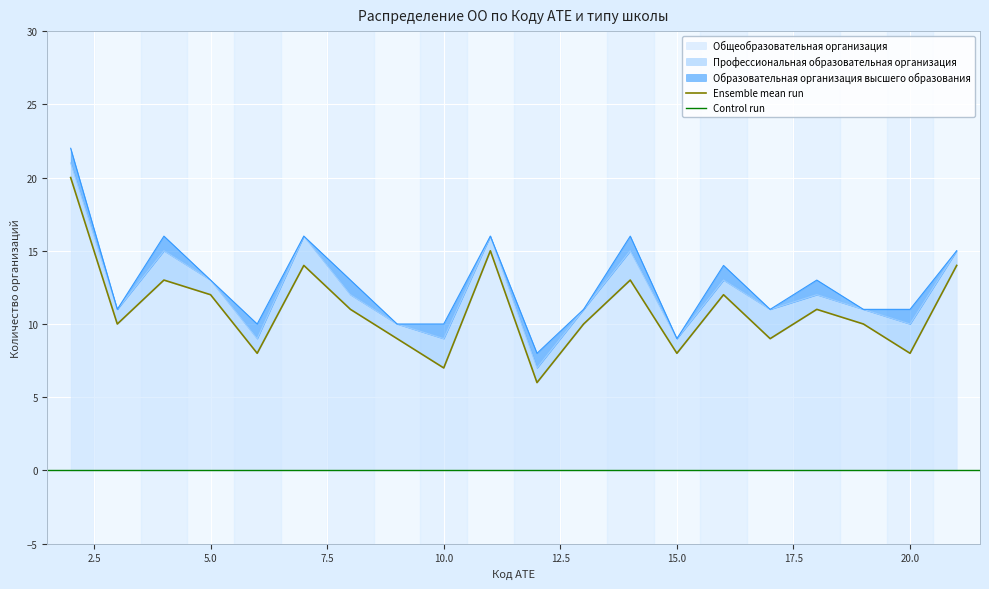

At which label does Общеобразовательная организация first exceed 11?

2